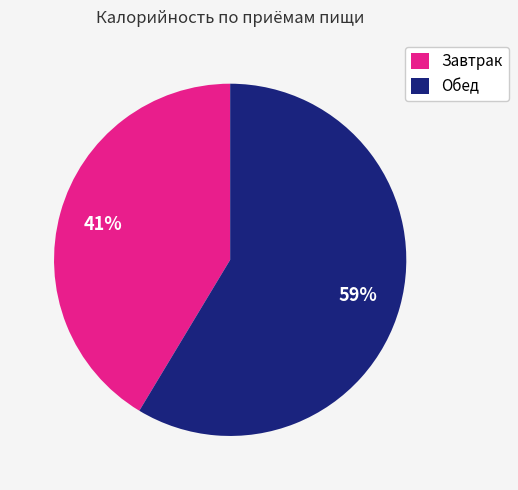

Combined, do Обед and Завтрак account for over 50%?

Yes